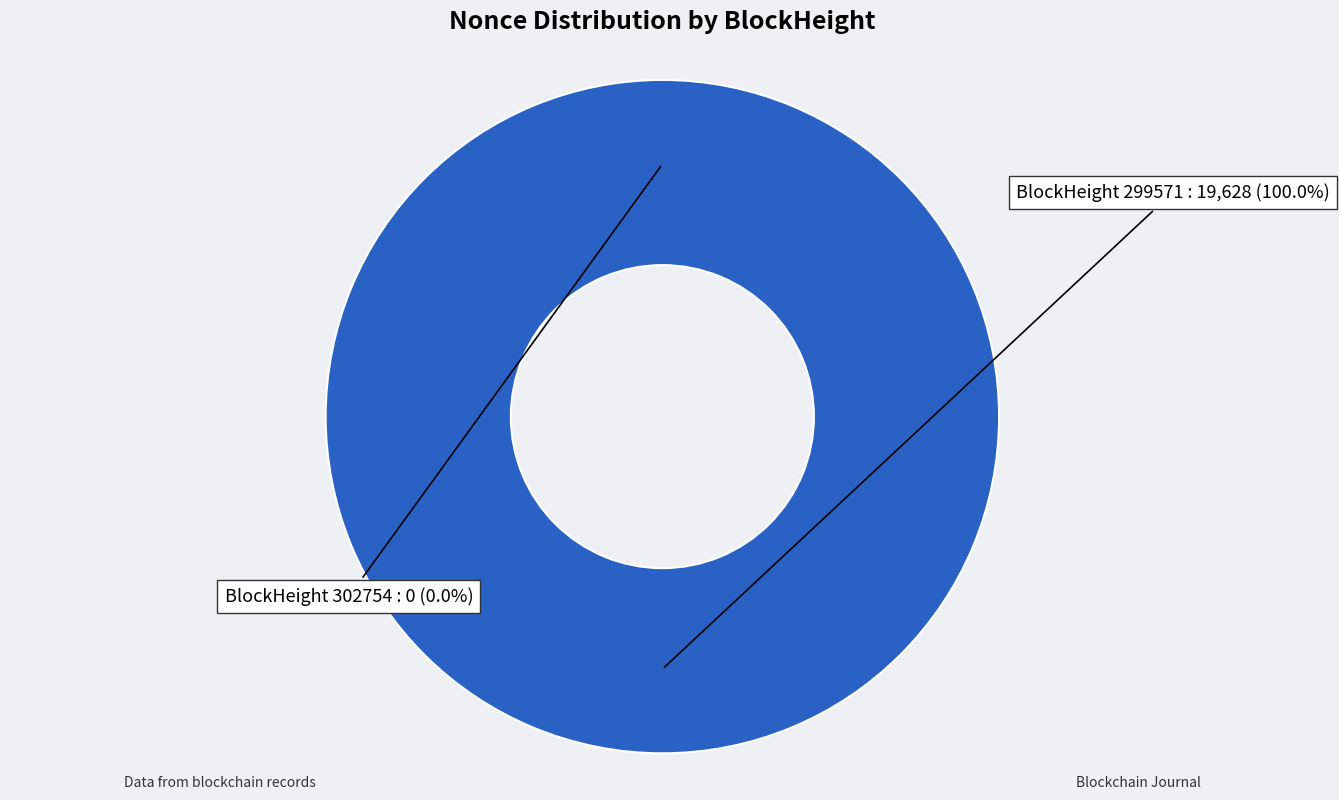

Is it true that 302754 is 7% of the pie?

False